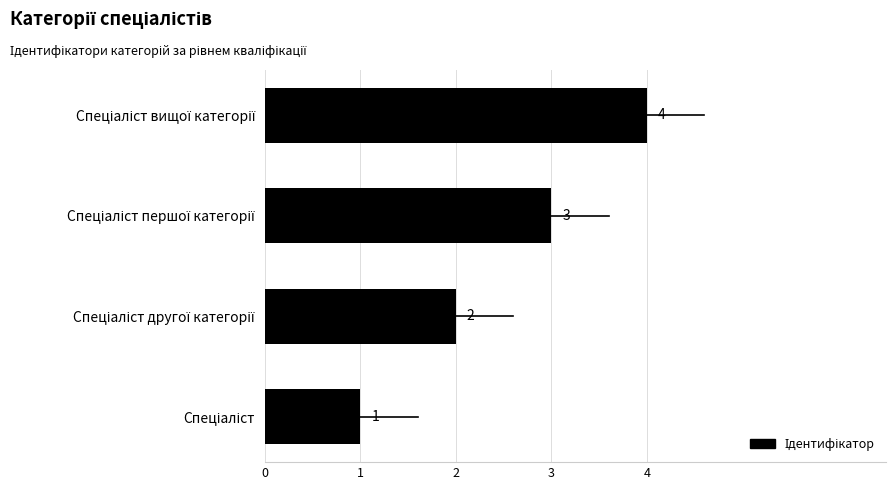

Count the values in the range 2 to 4.

3